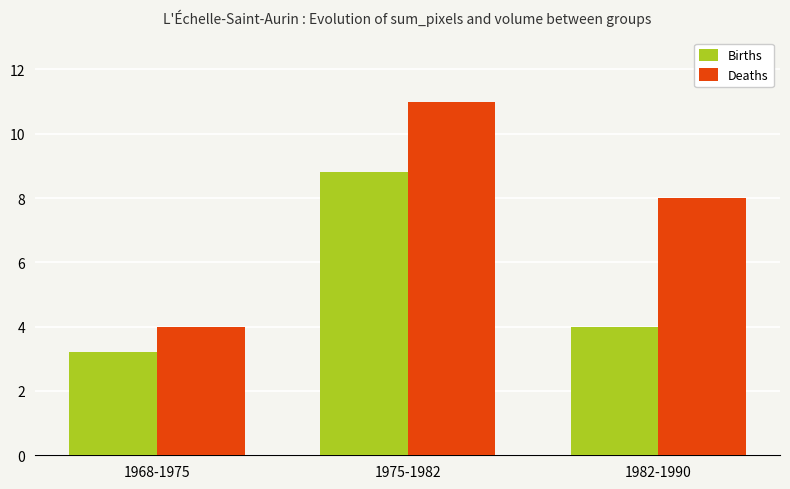

What is the spread (max minus min) of values at 1975-1982?

2.2